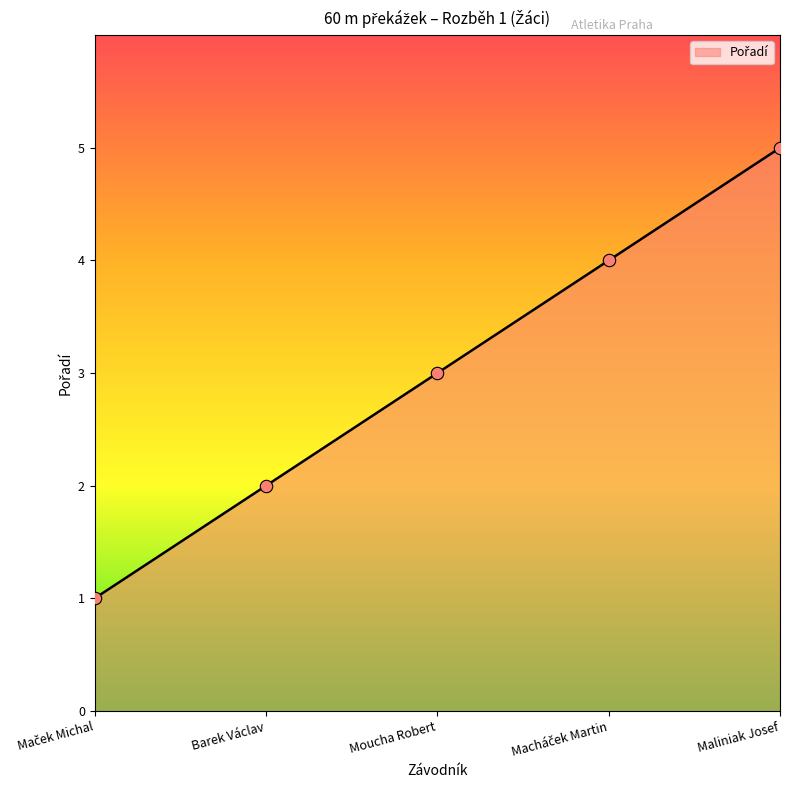

The chart shows a value of 1 at Moucha Robert. True or false?

False